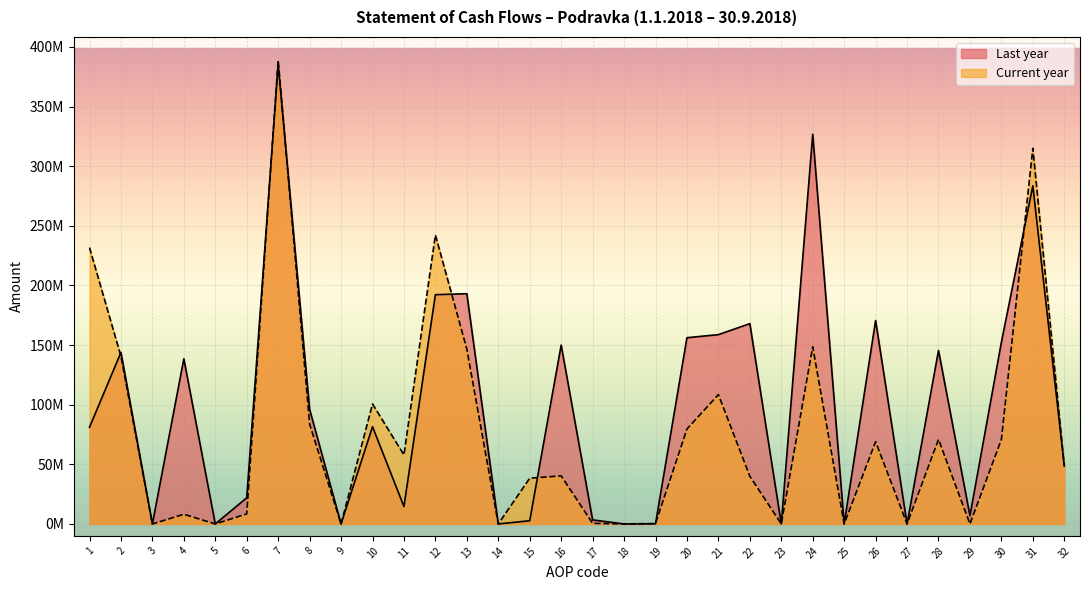

Reading left to right, list all the values displayed in this chart.

Last year: 1=81078802.0	2=143836922.0	3=0.0	4=138505547.0	5=0.0	6=21912810.0	7=385334081.0	8=96131308.0	9=0.0	10=81544025.0	11=14580557.0	12=192255890.0	13=193078191.0	14=0.0	15=2685258.0	16=150004698.0	17=3389089.0	18=0.0	19=97331.0	20=156176376.0	21=158757000.0	22=167976000.0	23=35000.0	24=326768000.0	25=0.0	26=170591624.0	27=0.0	28=145489130.0	29=6945454.0	30=152434584.0	31=283611918.0	32=48642321.0
Current year: 1=231754505.0	2=140604808.4	3=0.0	4=8129322.0	5=0.0	6=8458076.0	7=388946711.4	8=83787300.0	9=0.0	10=100631481.0	11=57911425.0	12=242330206.0	13=146616505.4	14=0.0	15=38385436.0	16=40329016.0	17=506931.0	18=16482.0	19=361975.0	20=79599840.0	21=108517132.0	22=40008000.0	23=37150.0	24=148562282.0	25=0.0	26=68962442.0	27=0.0	28=70899015.0	29=0.0	30=70899015.0	31=314996240.0	32=48718173.0